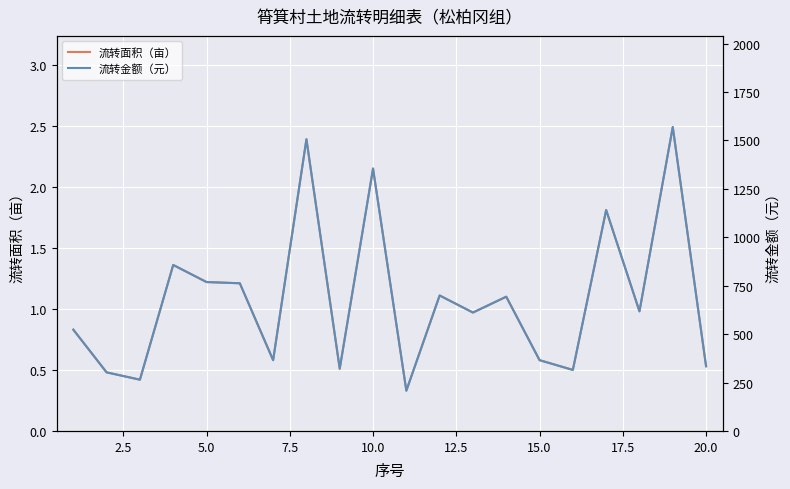

How many interior local peaks does the 流转金额（元） series have?

7